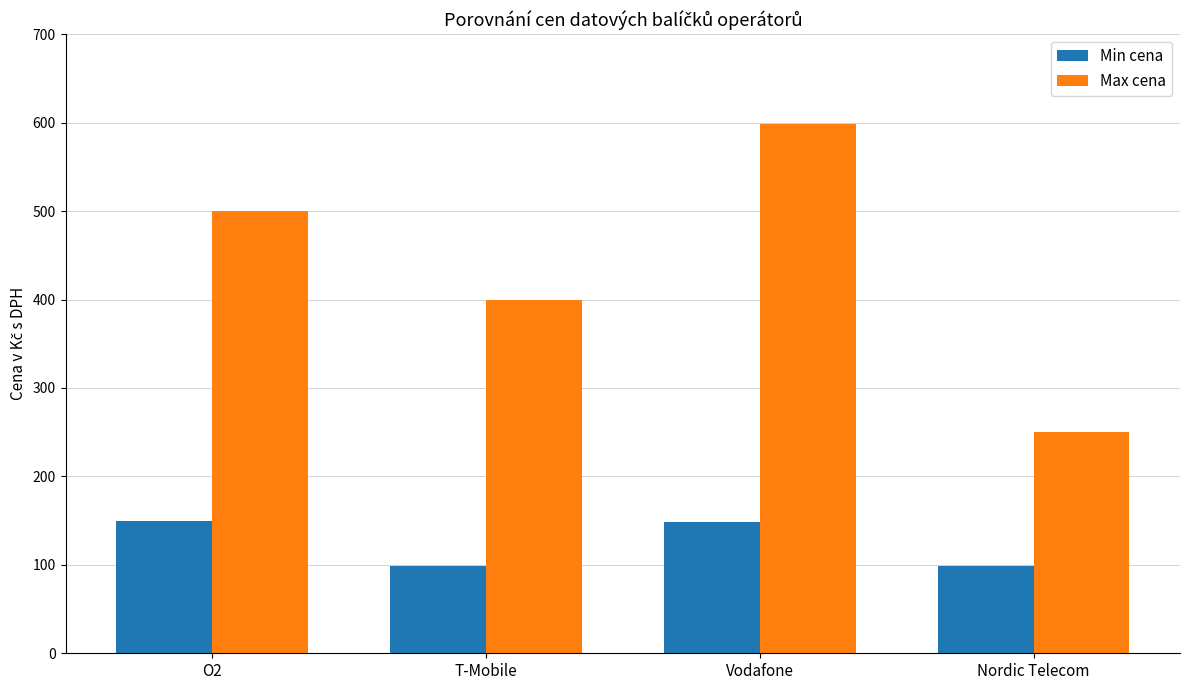

At which label is Max cena closest to 424?

T-Mobile